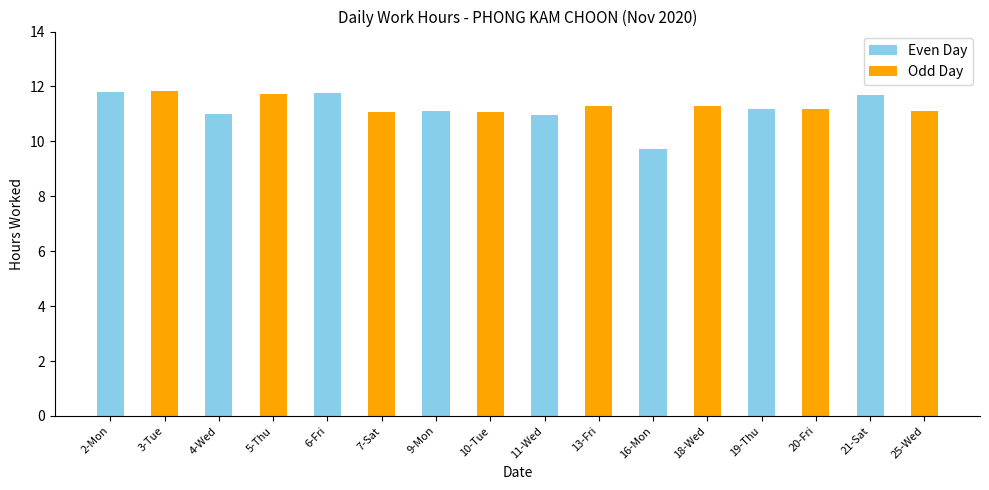

Reading right to left, what are all the values shown in this chart?

11.1	11.7	11.2	11.2	11.3	9.7	11.3	11.0	11.1	11.1	11.1	11.8	11.7	11.0	11.8	11.8